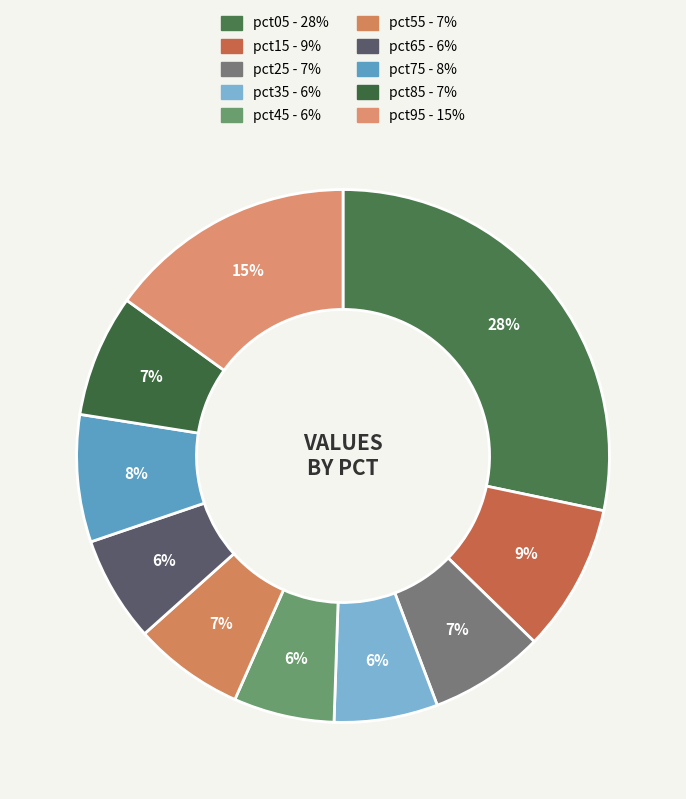

Rank the categories by value from lowest to highest.

pct45, pct35, pct65, pct55, pct25, pct85, pct75, pct15, pct95, pct05